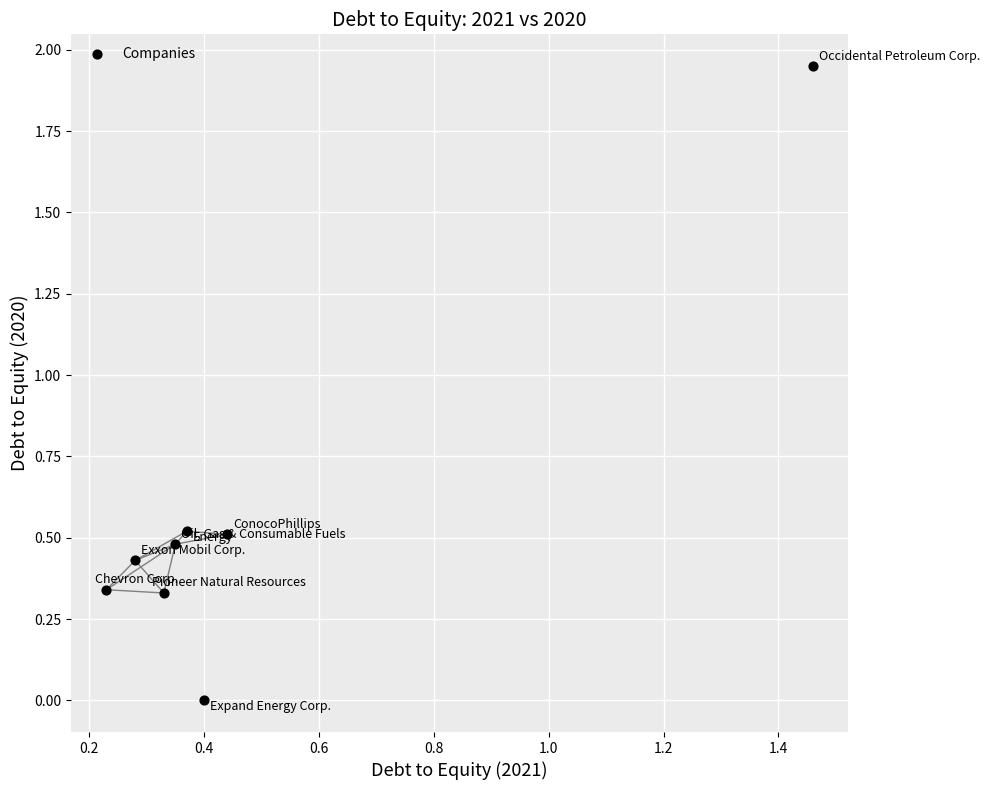

What is the average X value?

0.5